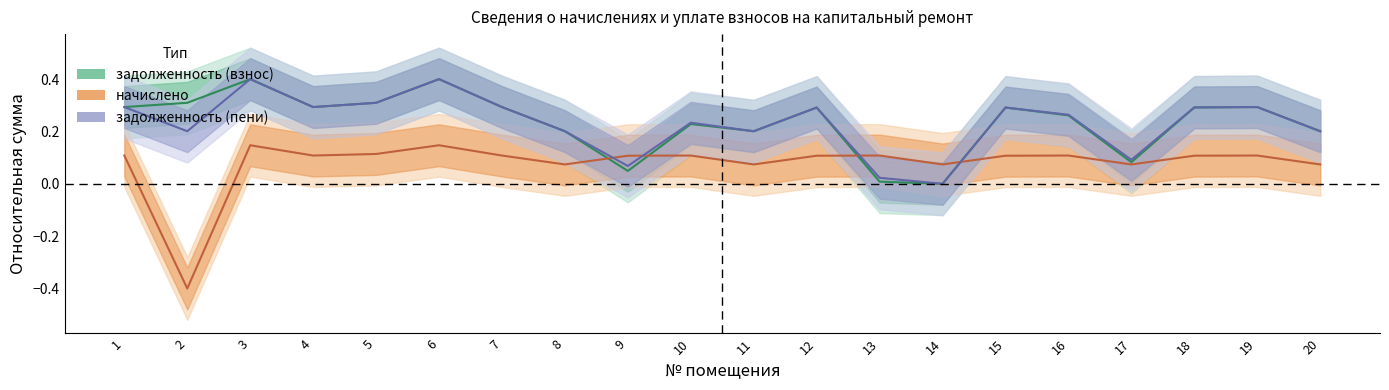

What is the total value across all series at 6?

0.9